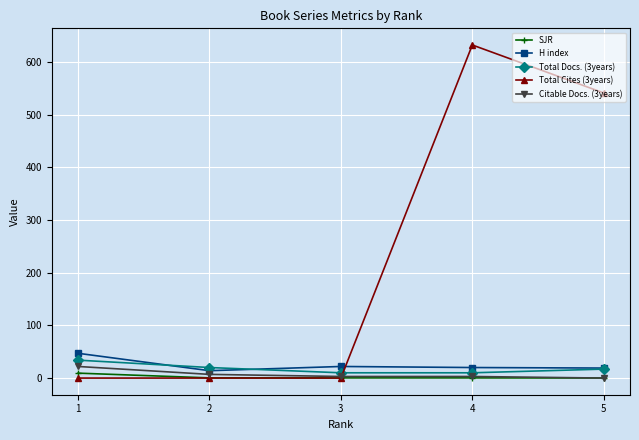

Count the number of categories in the chart.

5